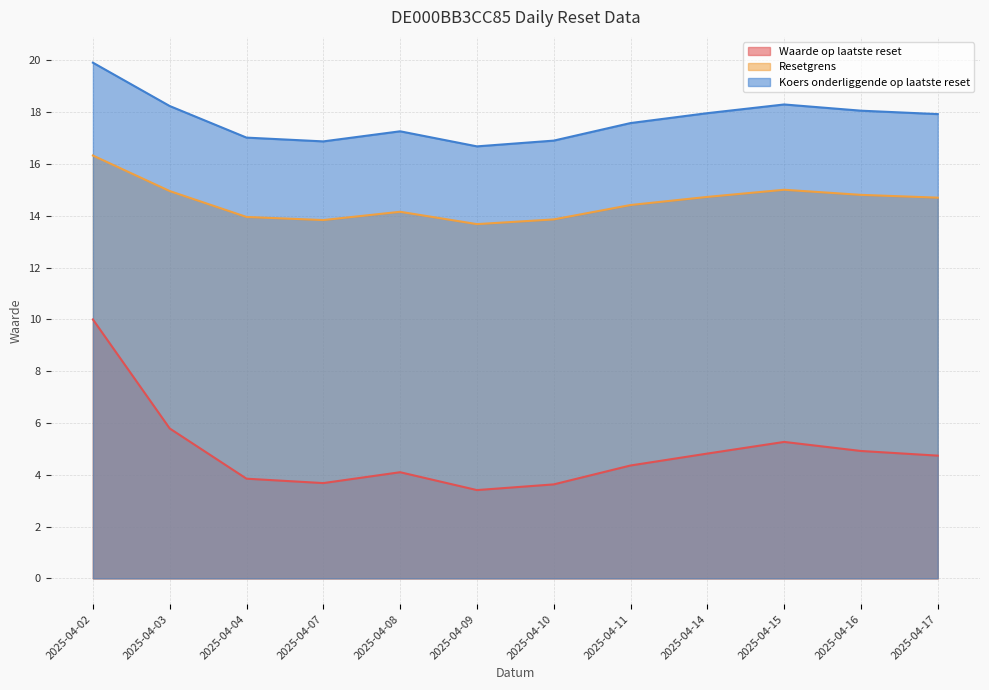

True or false: Resetgrens and Waarde op laatste reset cross at least once.

False